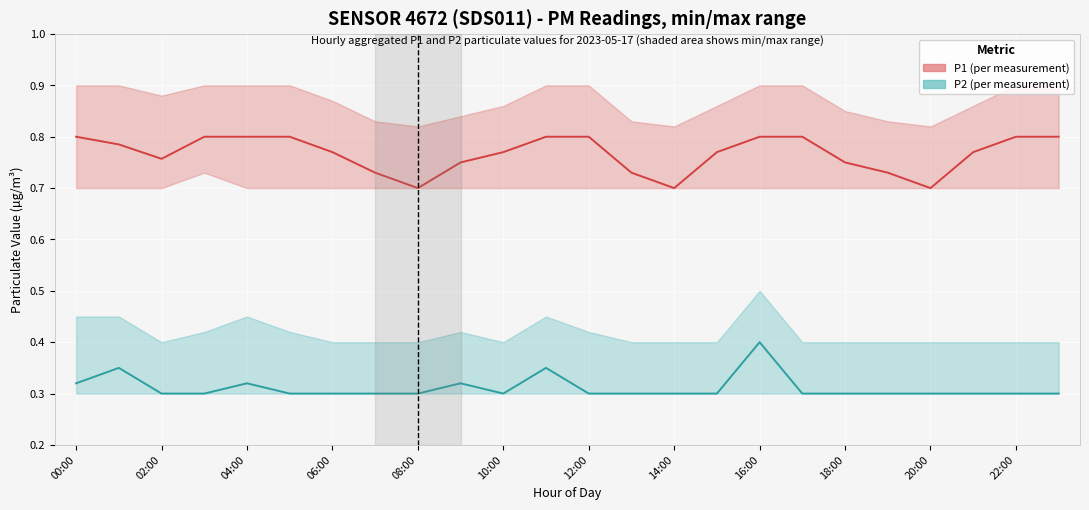

Reading left to right, extract all data points from this chart.

P1: 0.8	0.8	0.8	0.8	0.8	0.8	0.8	0.7	0.7	0.8	0.8	0.8	0.8	0.7	0.7	0.8	0.8	0.8	0.8	0.7	0.7	0.8	0.8	0.8
P2: 0.3	0.3	0.3	0.3	0.3	0.3	0.3	0.3	0.3	0.3	0.3	0.3	0.3	0.3	0.3	0.3	0.4	0.3	0.3	0.3	0.3	0.3	0.3	0.3
P1_min: 0.7	0.7	0.7	0.7	0.7	0.7	0.7	0.7	0.7	0.7	0.7	0.7	0.7	0.7	0.7	0.7	0.7	0.7	0.7	0.7	0.7	0.7	0.7	0.7
P1_max: 0.9	0.9	0.9	0.9	0.9	0.9	0.9	0.8	0.8	0.8	0.9	0.9	0.9	0.8	0.8	0.9	0.9	0.9	0.8	0.8	0.8	0.9	0.9	0.9
P2_min: 0.3	0.3	0.3	0.3	0.3	0.3	0.3	0.3	0.3	0.3	0.3	0.3	0.3	0.3	0.3	0.3	0.3	0.3	0.3	0.3	0.3	0.3	0.3	0.3
P2_max: 0.5	0.5	0.4	0.4	0.5	0.4	0.4	0.4	0.4	0.4	0.4	0.5	0.4	0.4	0.4	0.4	0.5	0.4	0.4	0.4	0.4	0.4	0.4	0.4